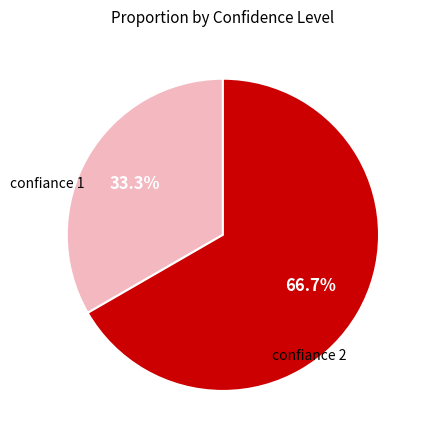

Does any single category account for the majority?

Yes